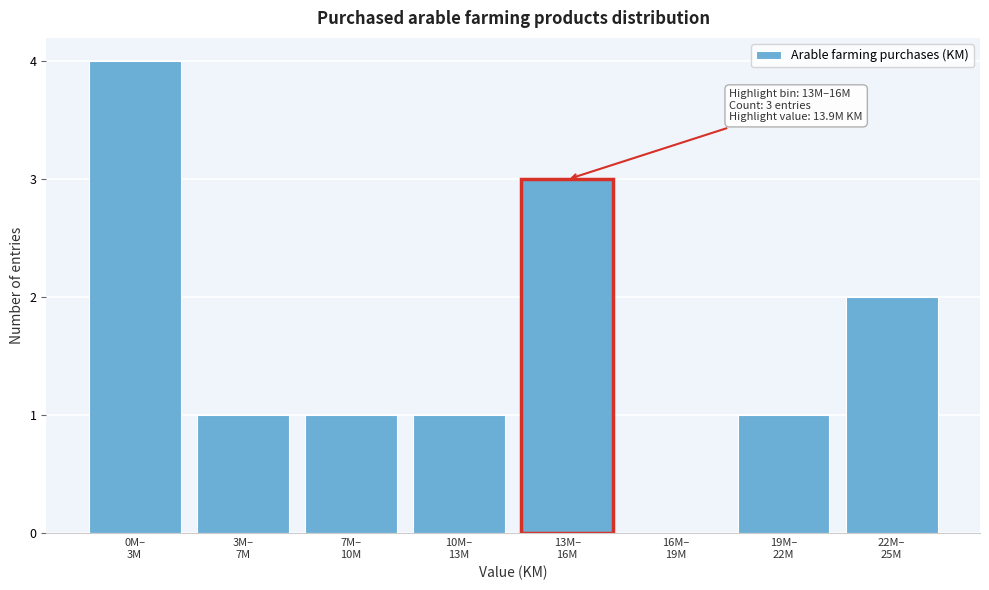

What is the sum of all values?

13